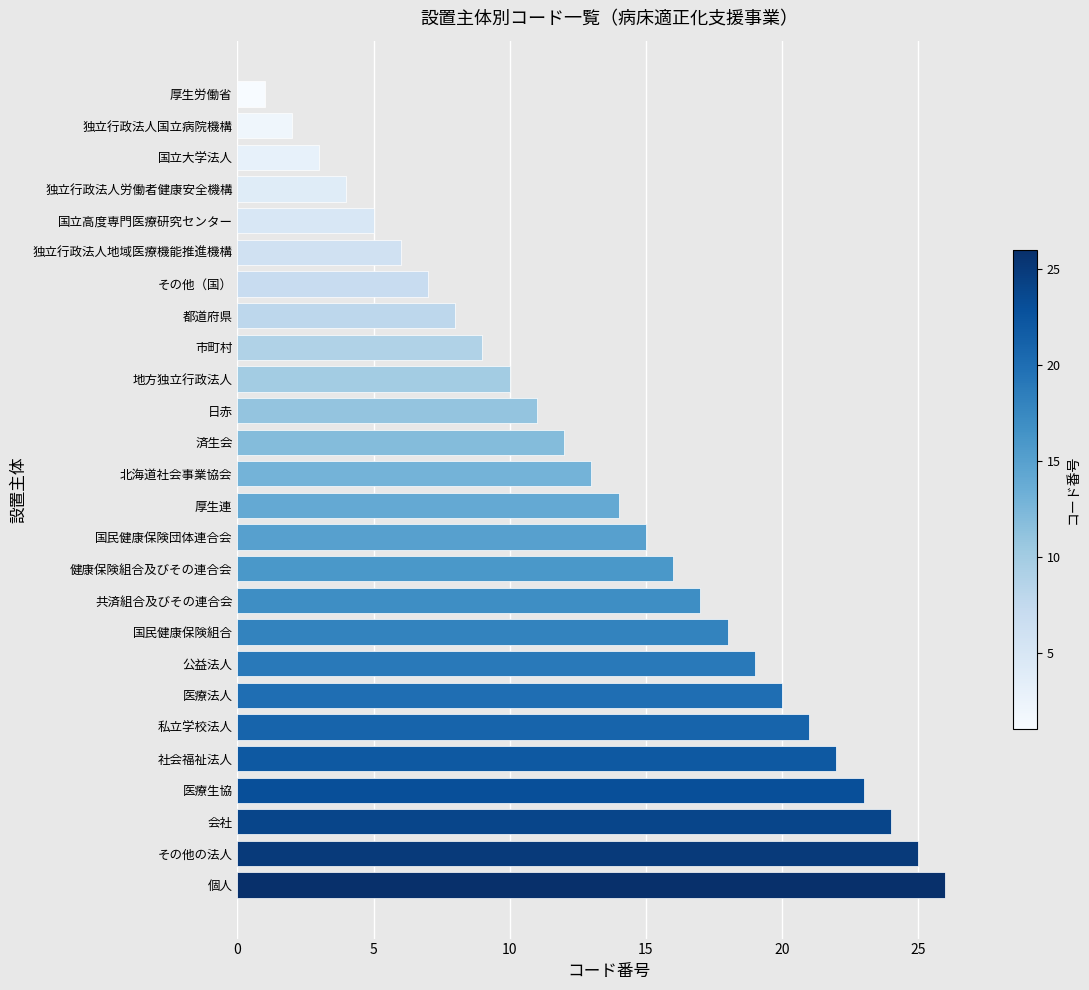

Are the bars grouped side by side (vs. stacked)?

No